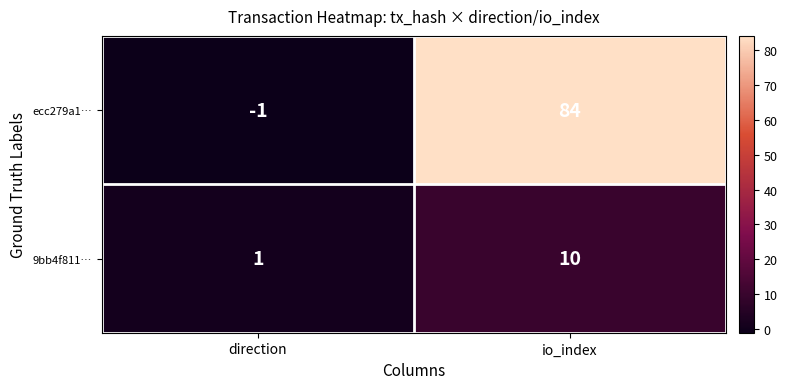

Read the 9bb4f811… value at io_index.

10